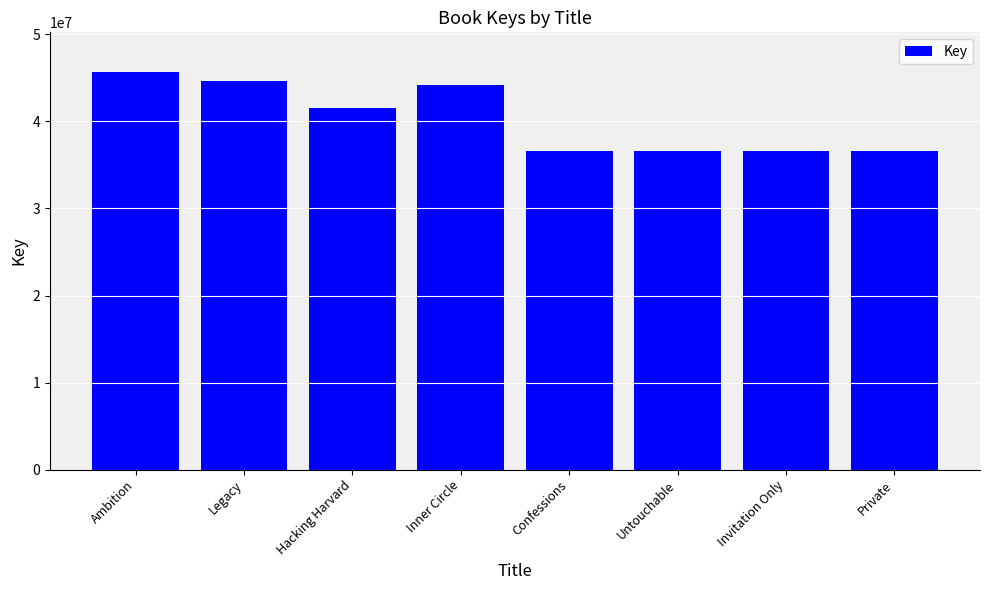

Where does the data first go above 41553582?

Ambition